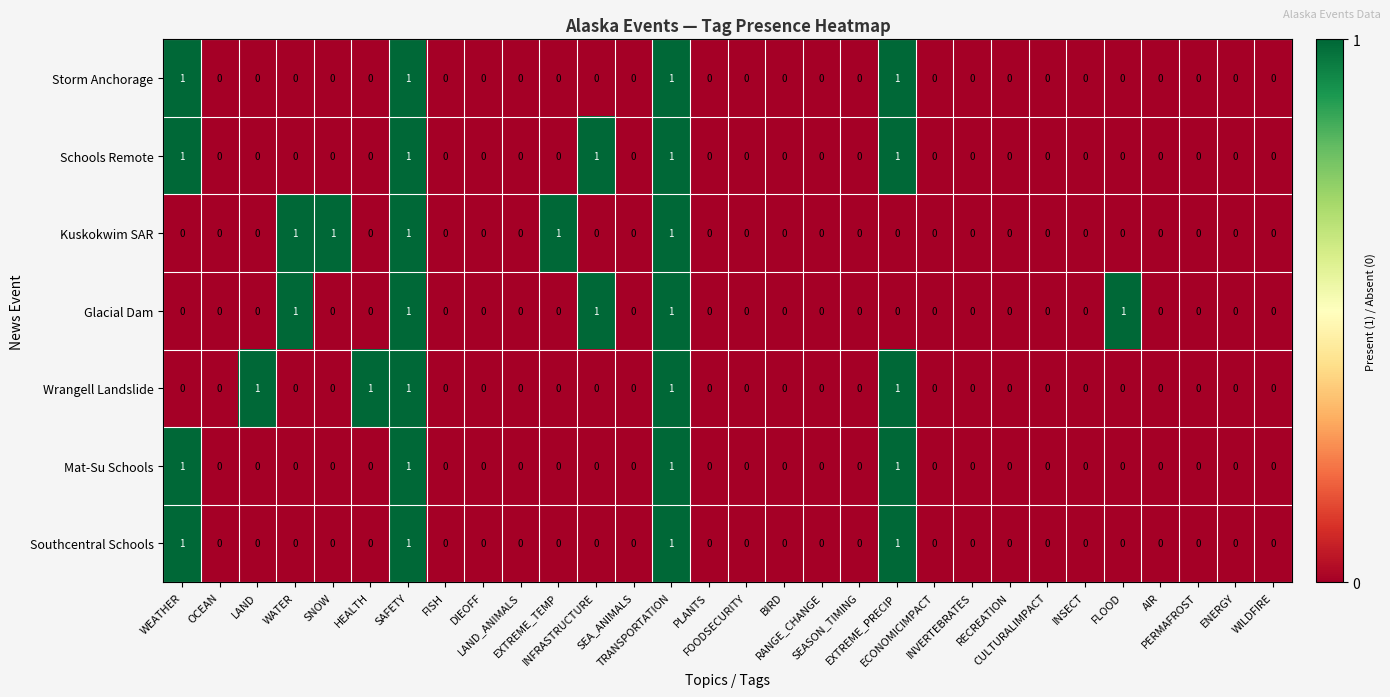

What is the sum of all Glacial Dam values?

5